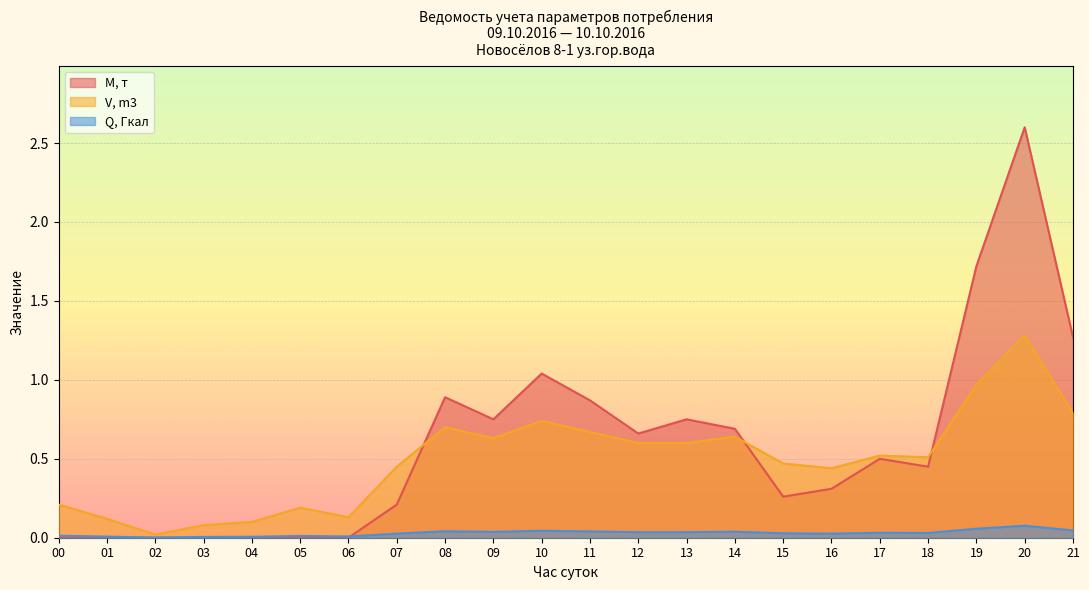

True or false: Q, Гкал and V, m3 cross at least once.

False